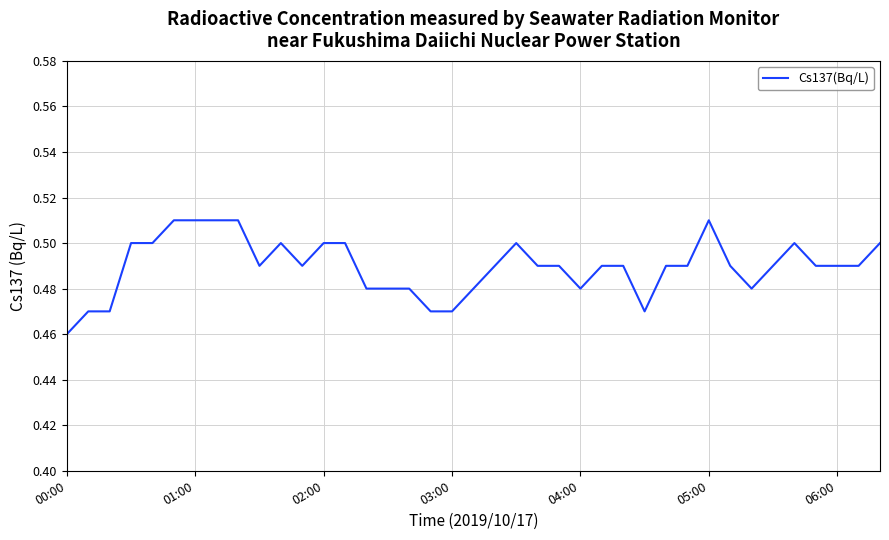

Which category has the lowest value across all series?

00:00